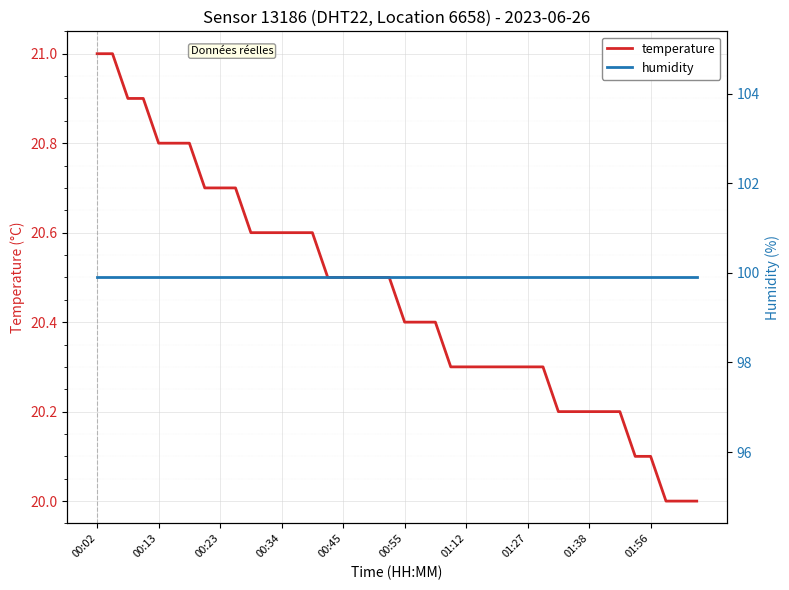

What is the minimum value for temperature?

20.0